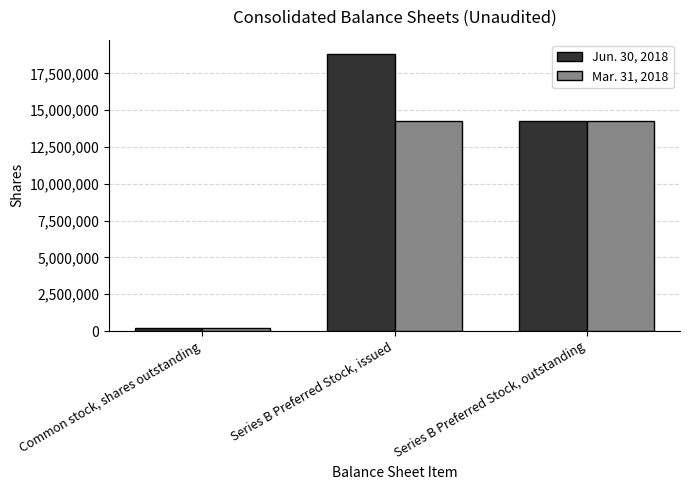

Are the bars horizontal?

No